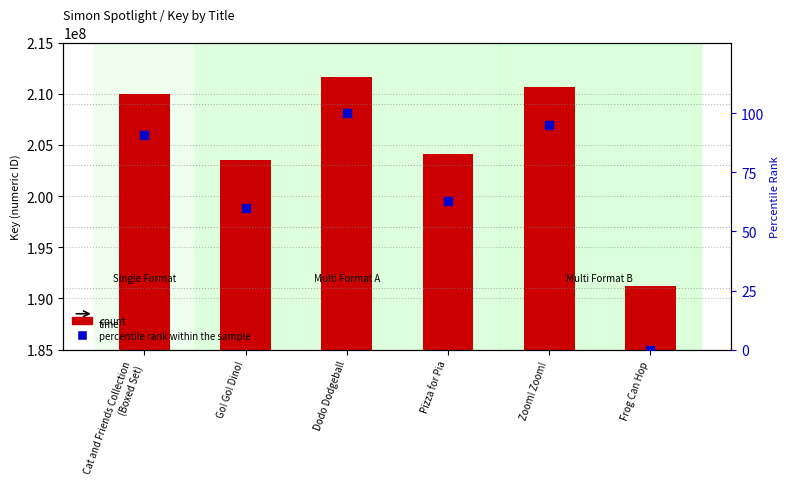

Which series contains the highest Y value?

count